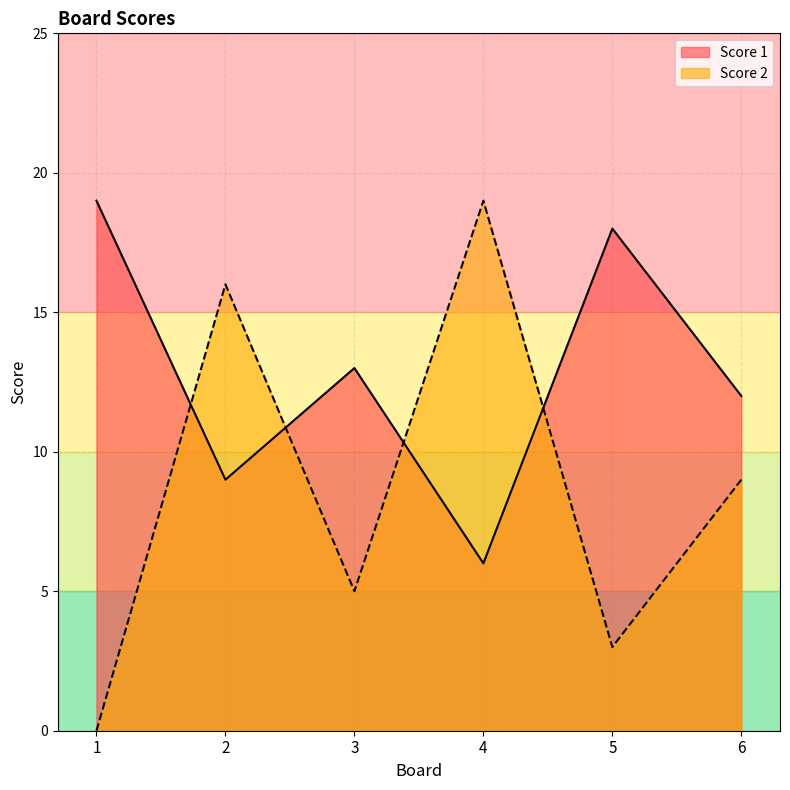

Which series ends up on top after the final intersection of Score 1 and Score 2?

Score 1